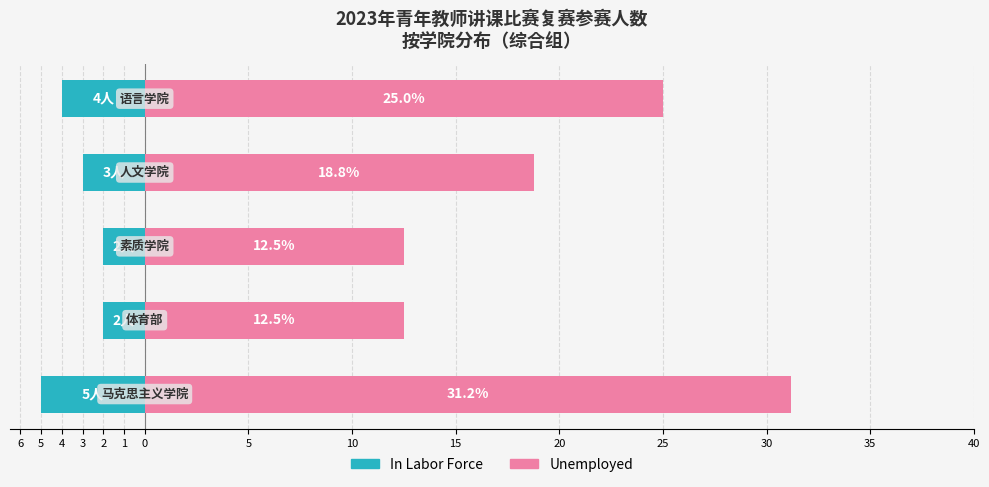

What are all the series names shown in the legend?

In Labor Force, Unemployed